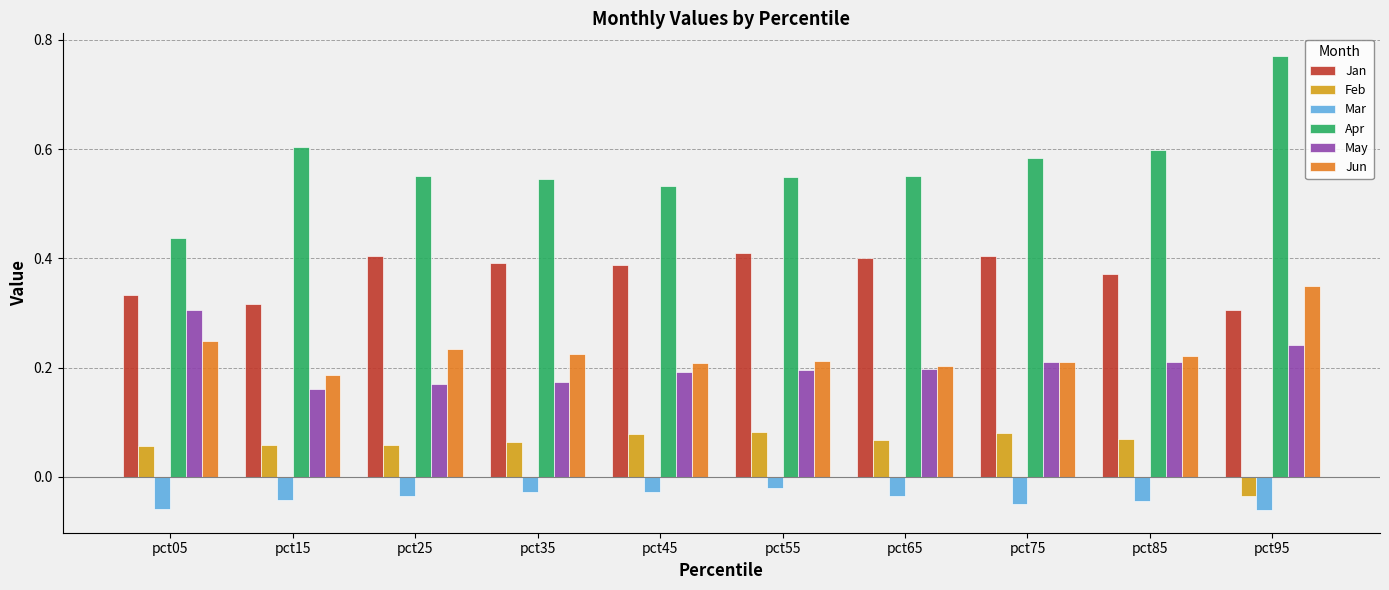

Where is Apr nearest to the value 0?

pct05